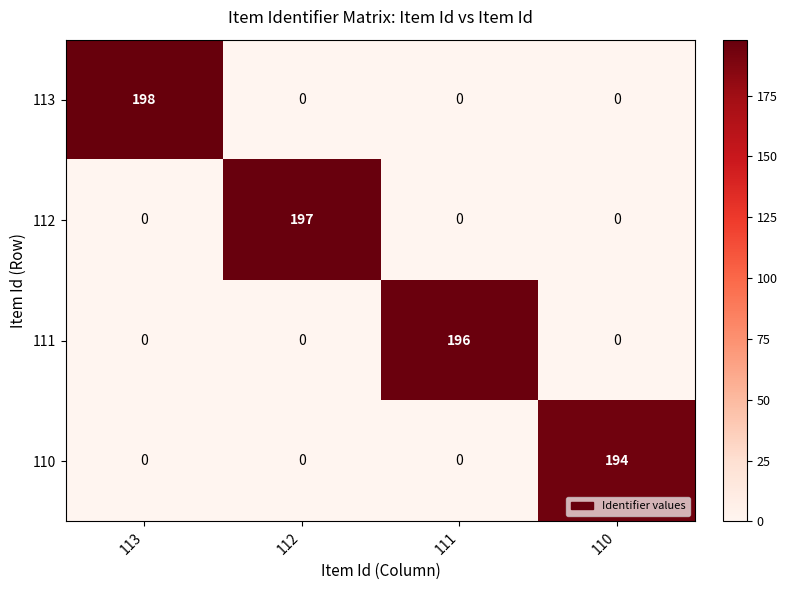

What is the spread (max minus min) of values at 113?

198